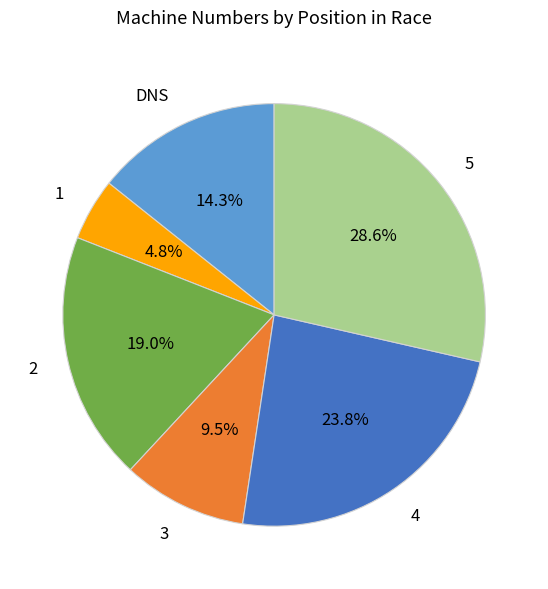

To the nearest percent, what is the difference between the DNS and 4 slice percentages?

10%